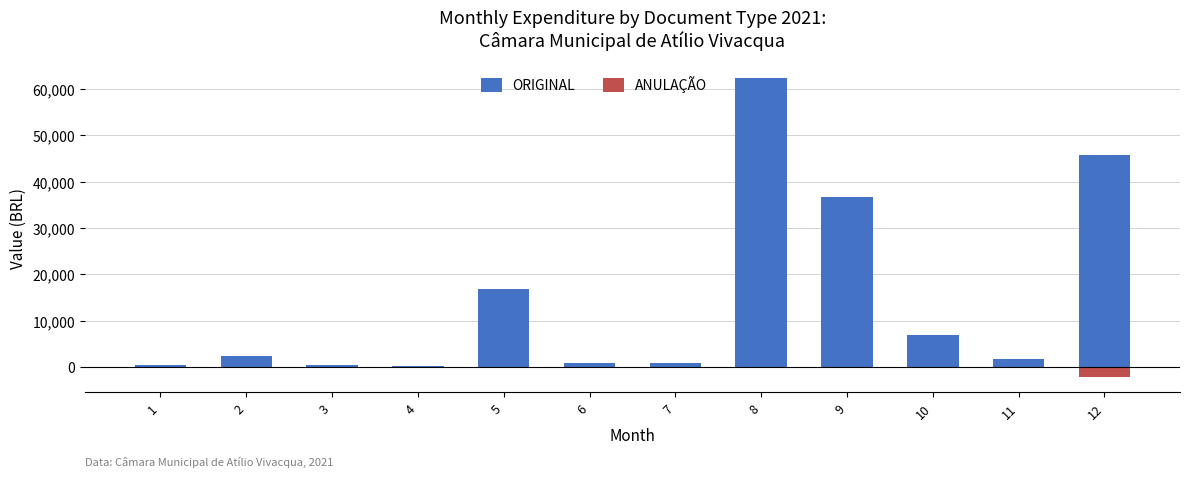

List the series in order of their peak value, highest first.

ORIGINAL, ANULAÇÃO